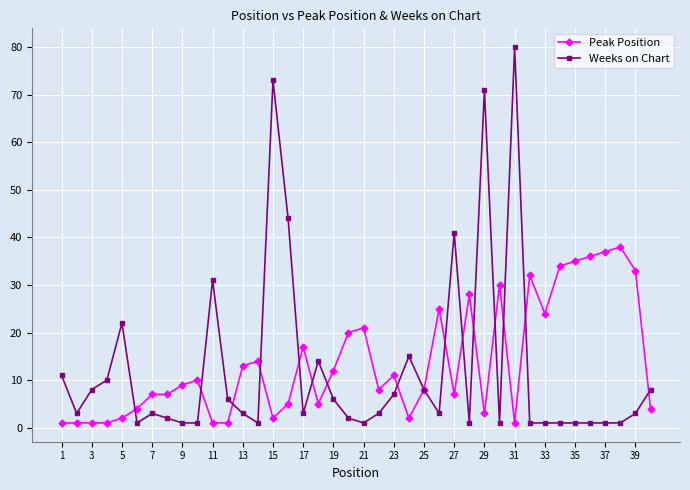

Rank the series by their maximum value, from lowest to highest.

Peak Position, Weeks on Chart